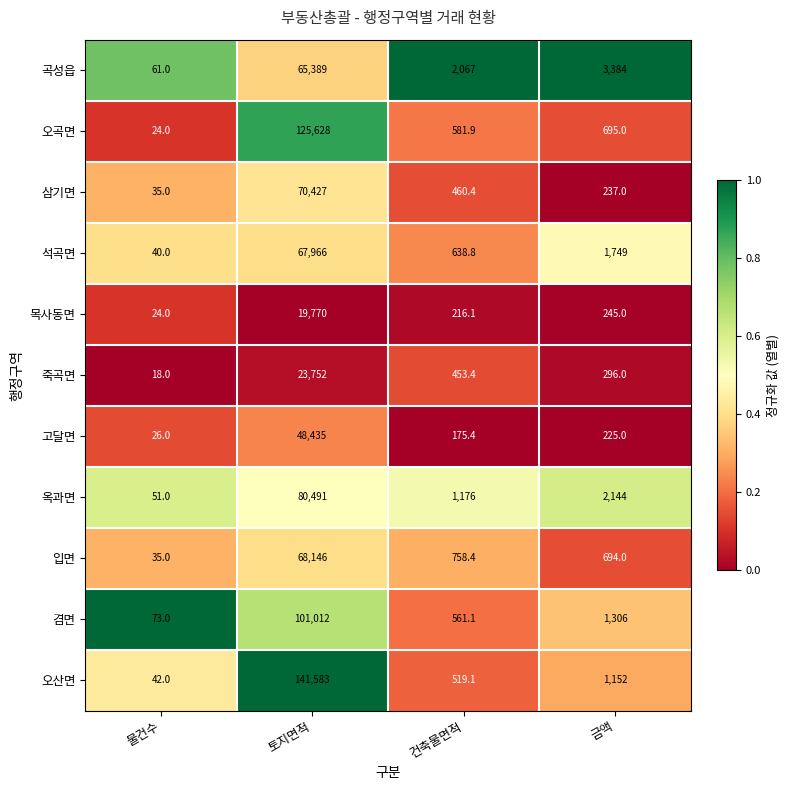

Read the 삼기면 value at 토지면적.

70427.0